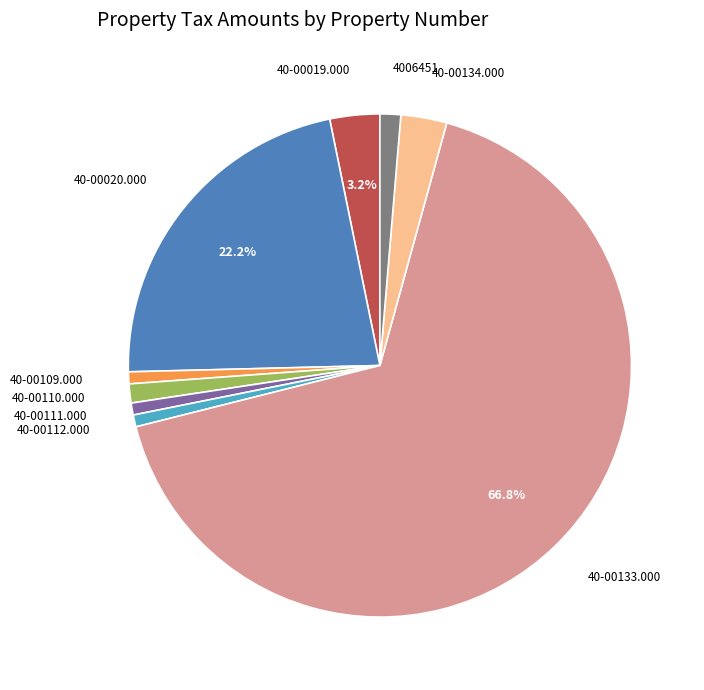

Is there a majority slice in this chart?

Yes